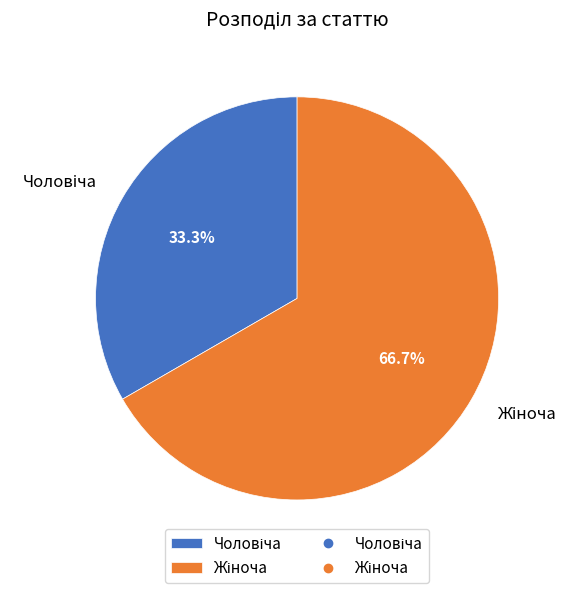

Does any single category account for the majority?

Yes